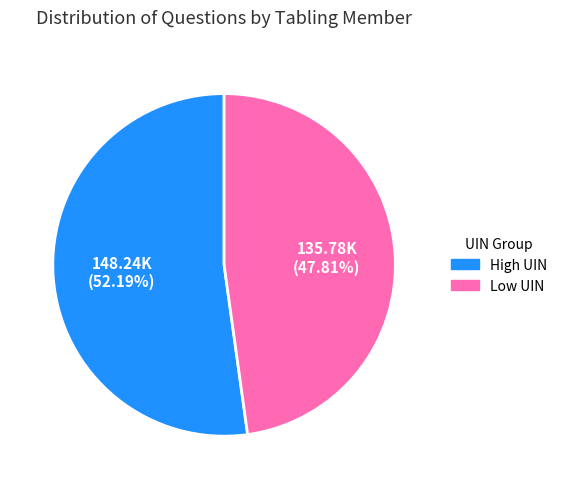

Is there a majority slice in this chart?

Yes